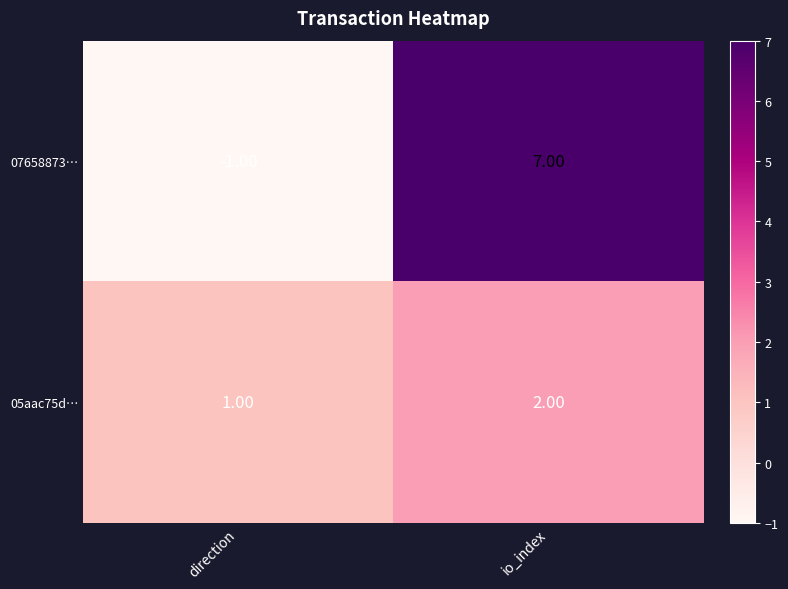

Rank the series at direction from highest to lowest value.

05aac75d…, 07658873…